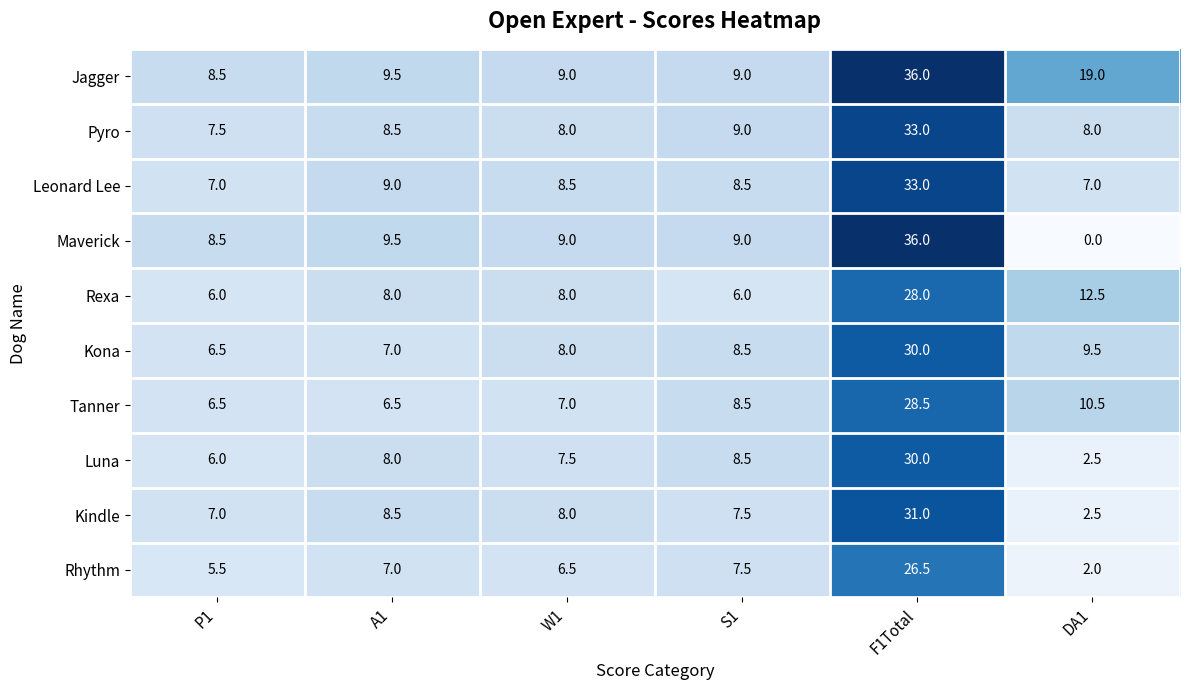

Is it true that Rexa equals 9.4 at P1?

False